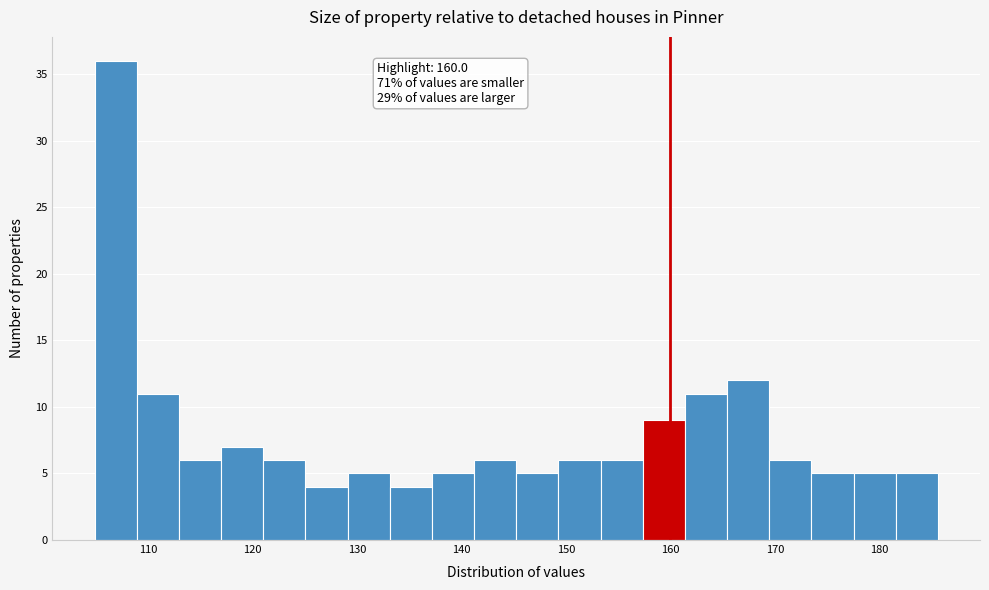

Which range on the x-axis has the tallest bar?

105 to 109